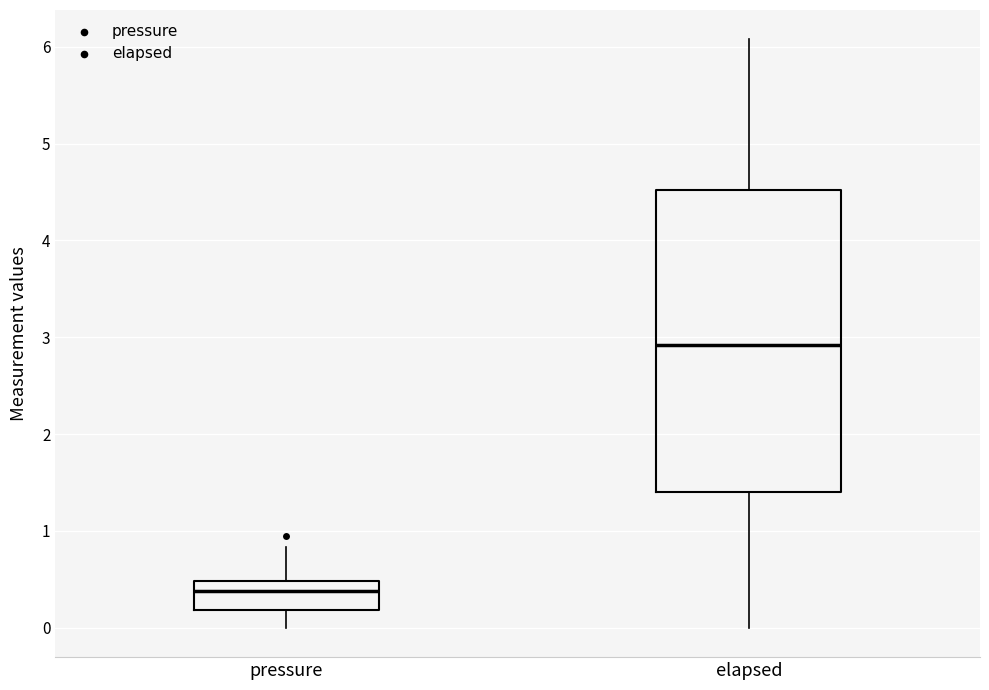

Comparing the boxes themselves (not the whiskers), which one is the tallest?

elapsed